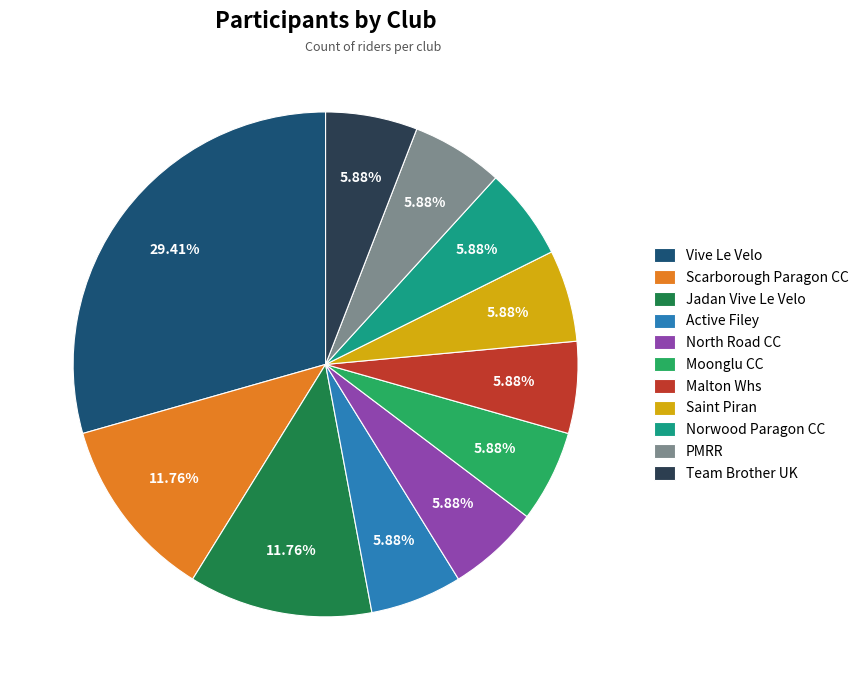

The Vive Le Velo slice represents 29% of the pie. True or false?

True